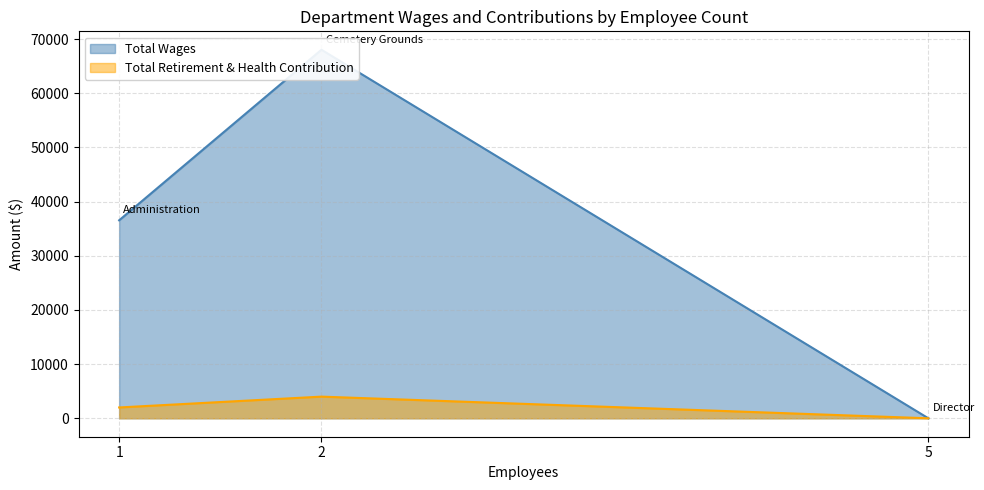

What is the difference between the Total Wages values at Cemetery Grounds and Administration?

31479